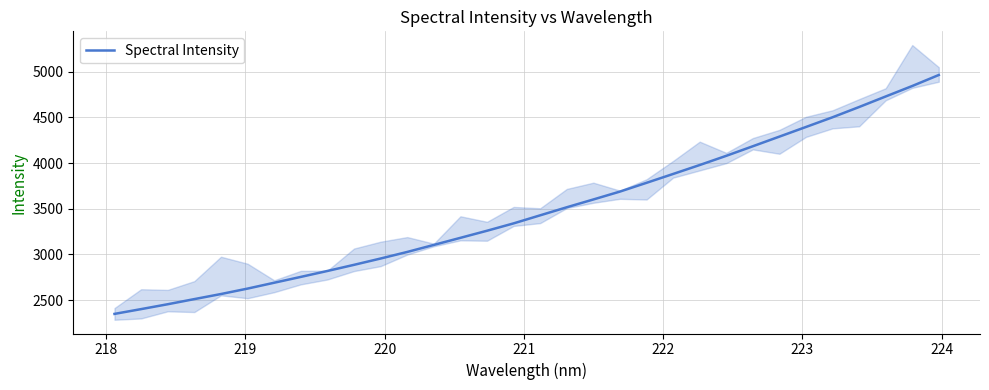

What is the sum of all values?

111414.6